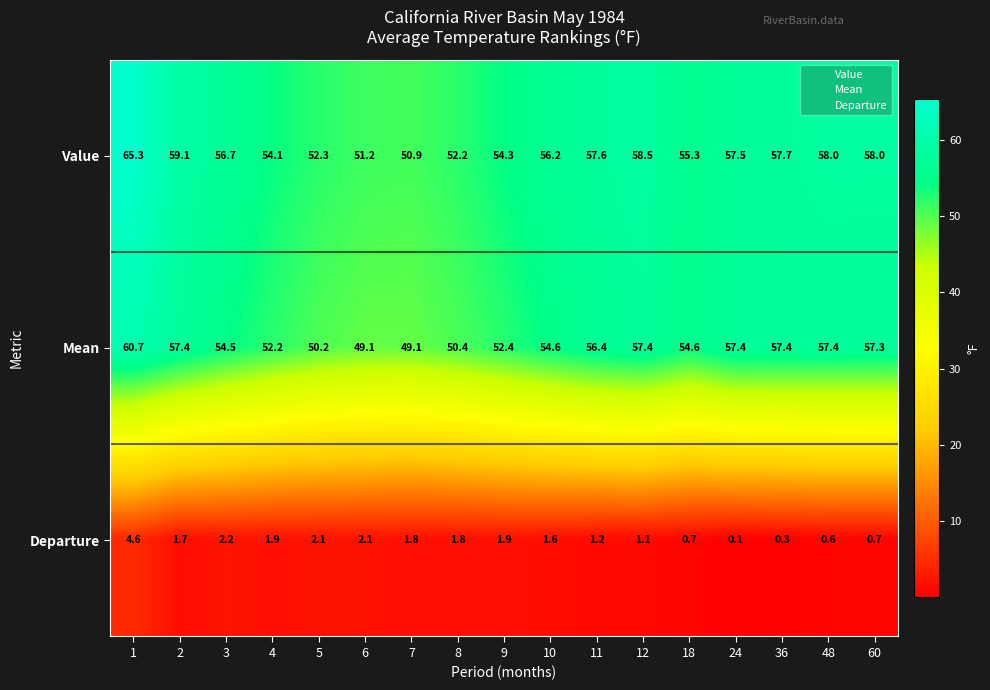

What is the total value across all series at 48?

116.0